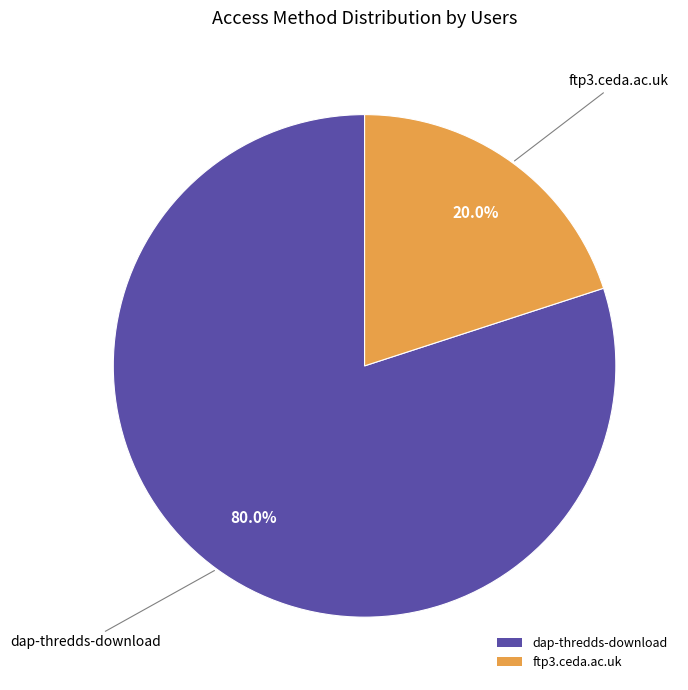

To the nearest percent, what is the average slice percentage?

50%